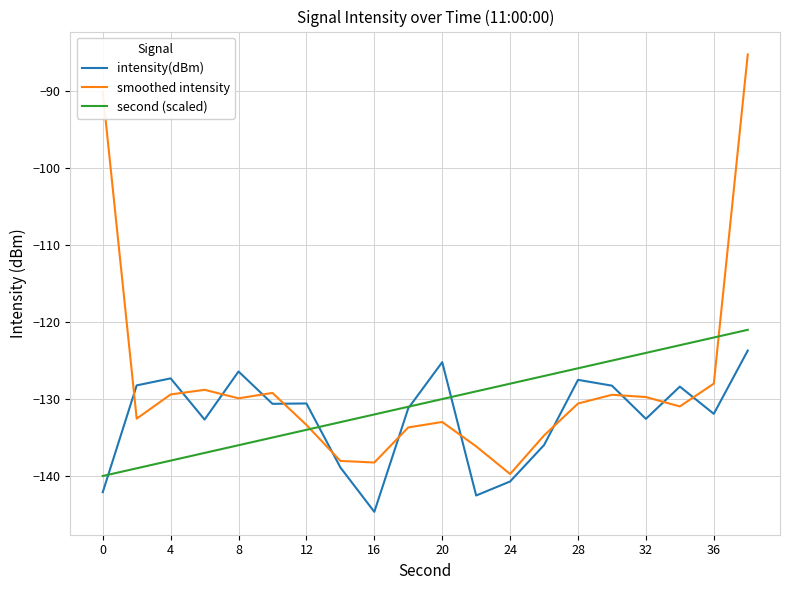

Which series has the widest spread of values?

smoothed intensity